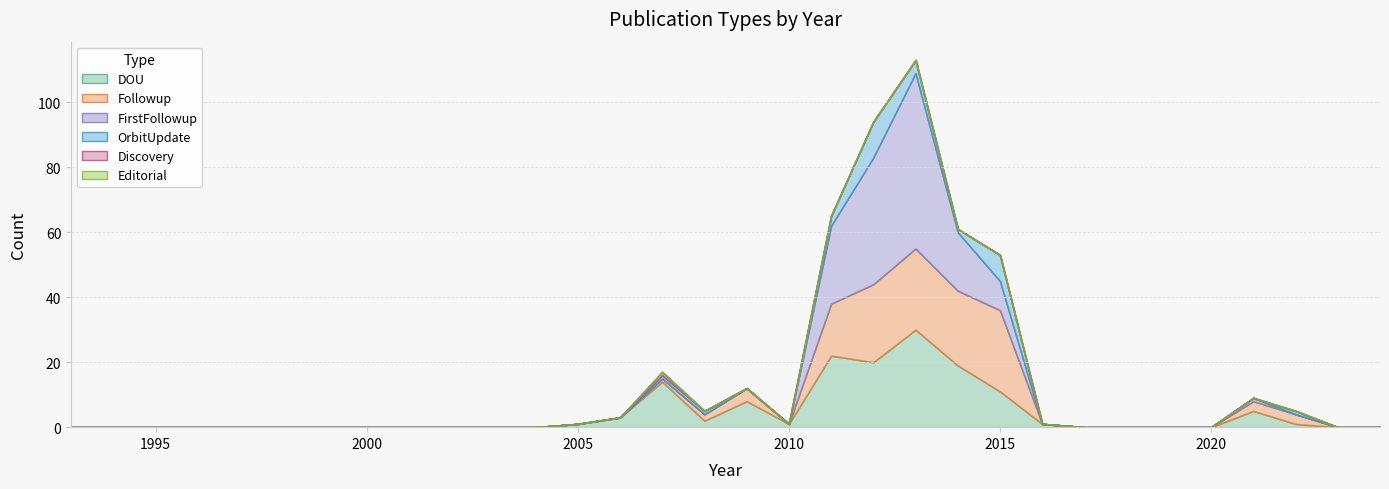

True or false: Editorial and OrbitUpdate intersect in this chart.

False